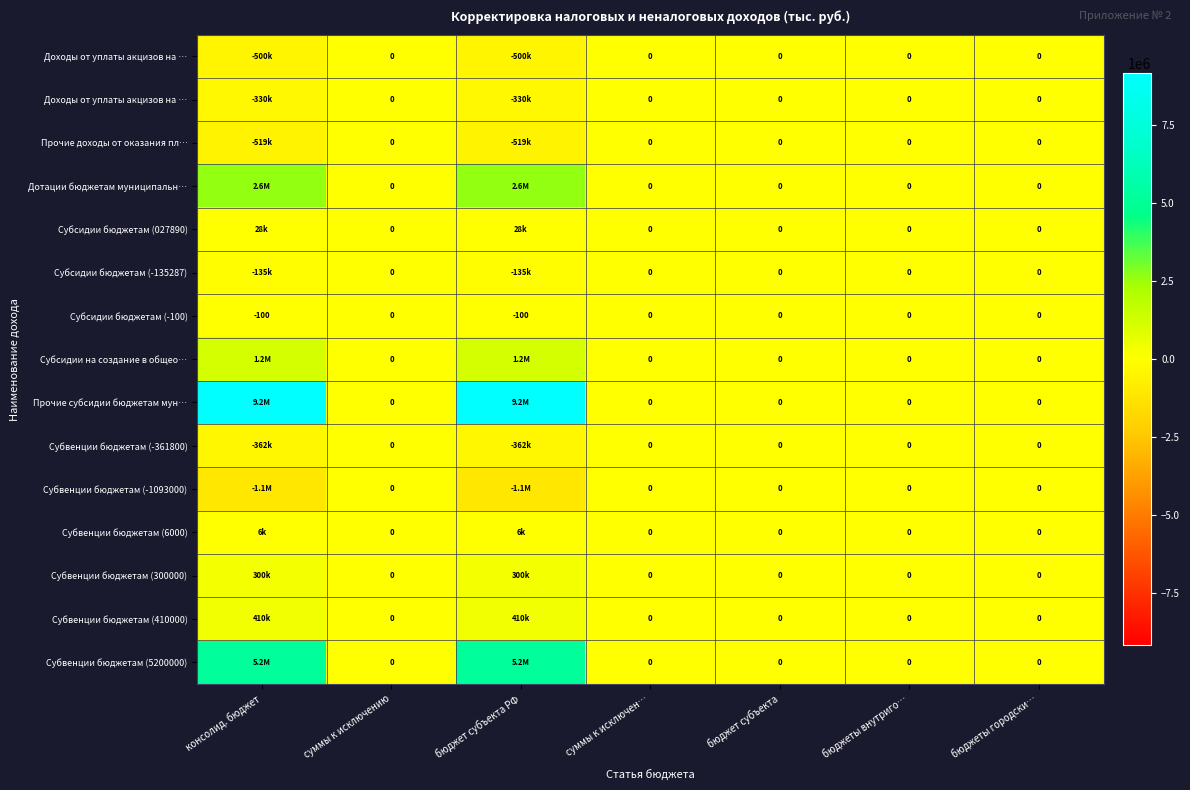

How many series are shown in this chart?

15